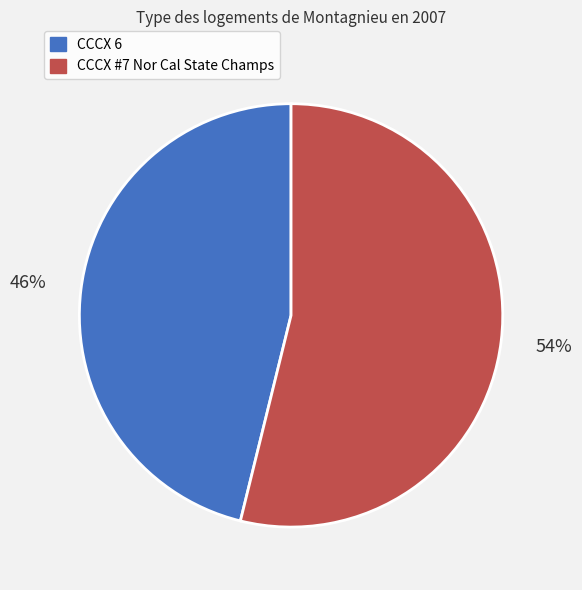

Approximately how many times larger is the value at CCCX 6 compared to CCCX #7 Nor Cal State Champs?

0.9